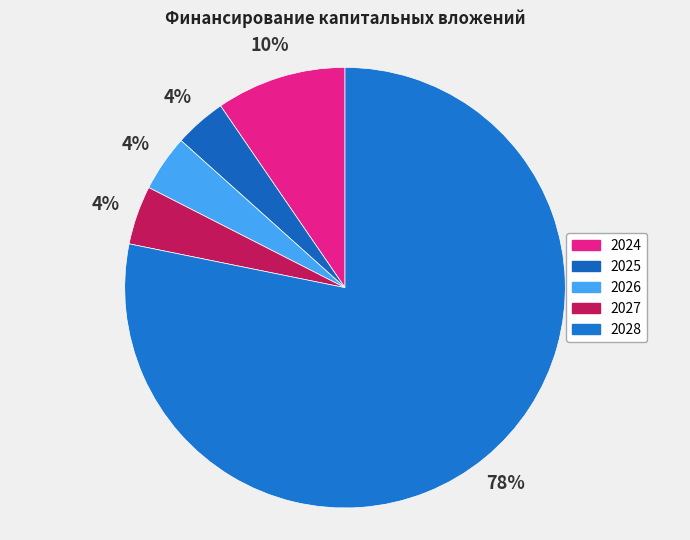

How many segments does this pie chart have?

5